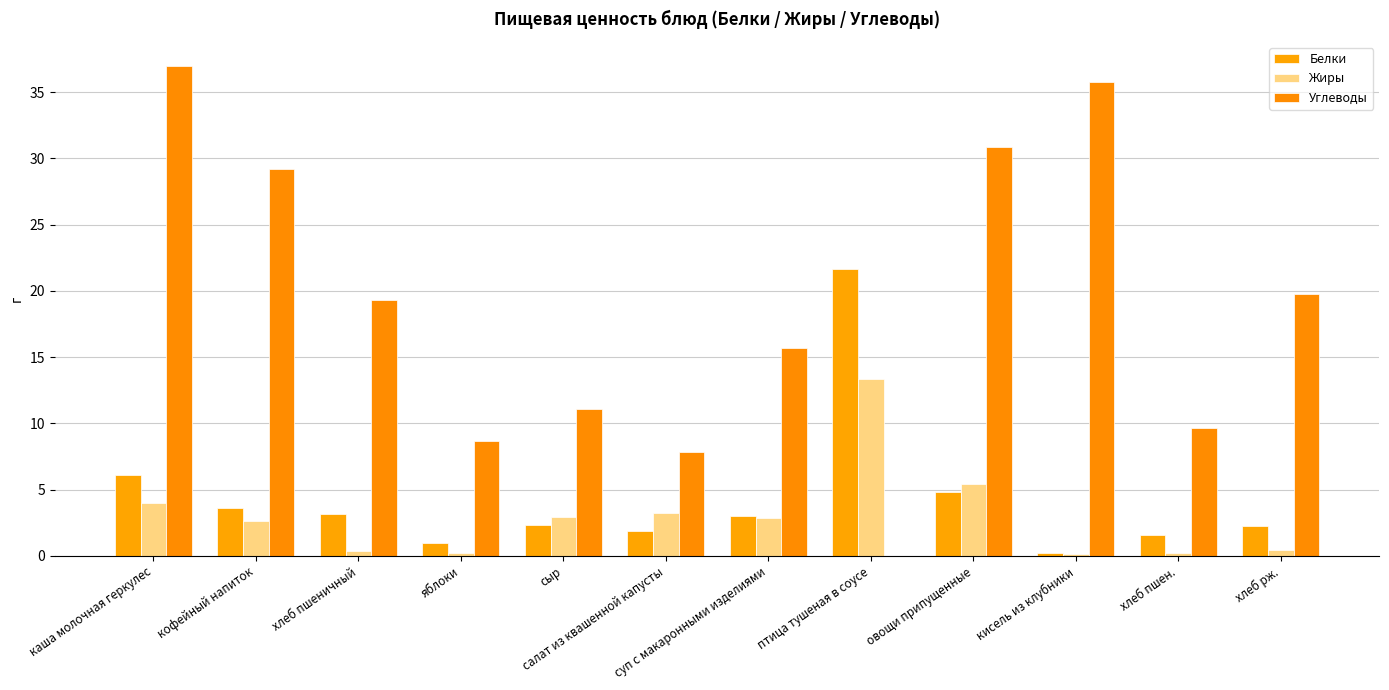

Which series has the largest total across all categories?

Углеводы